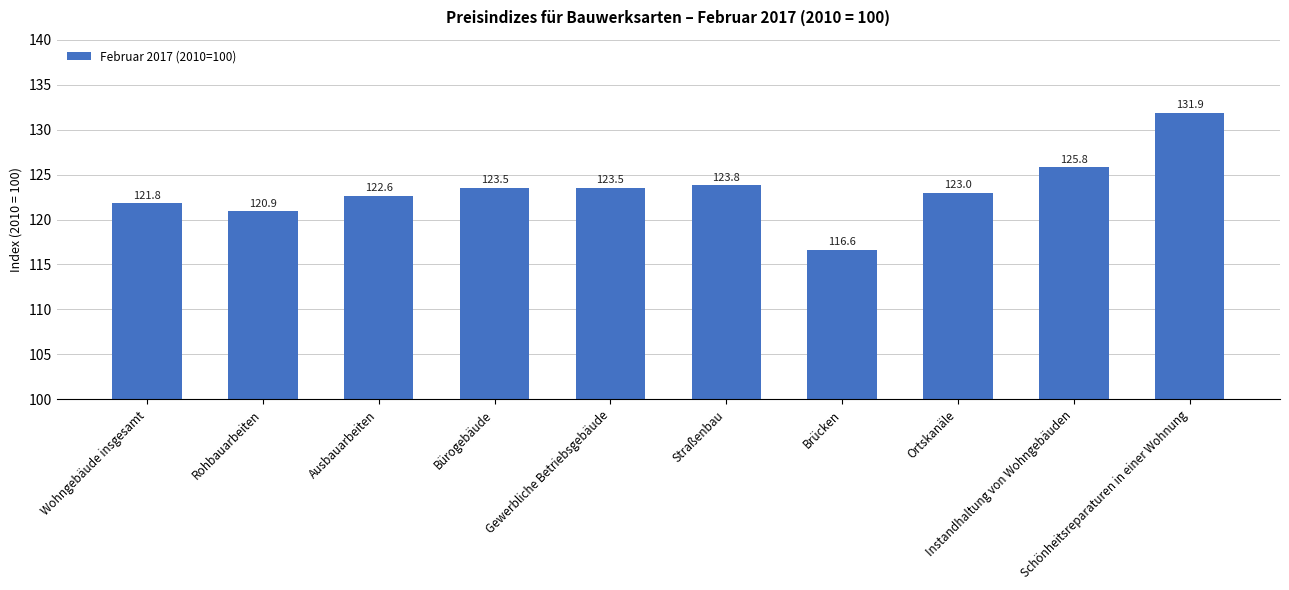

What is the average value?

123.3